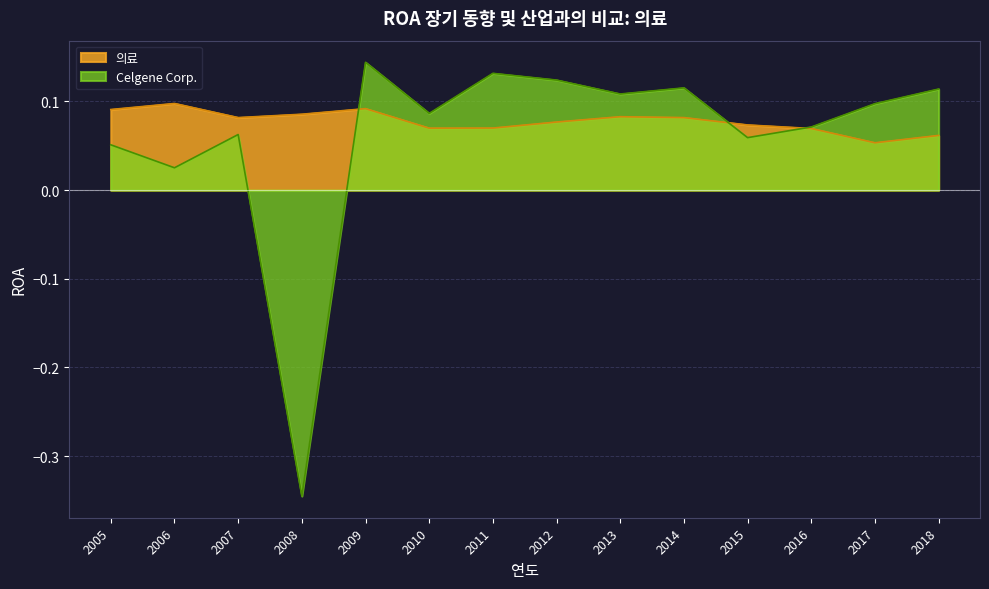

What is the total value across all series at 2016?

0.1